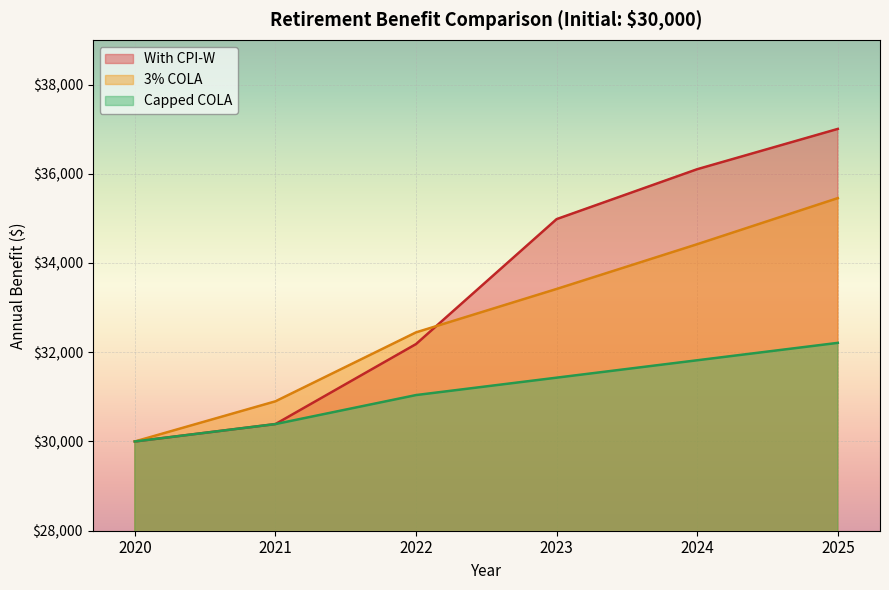

True or false: With CPI-W has more than 2 points higher than both neighbors.

False